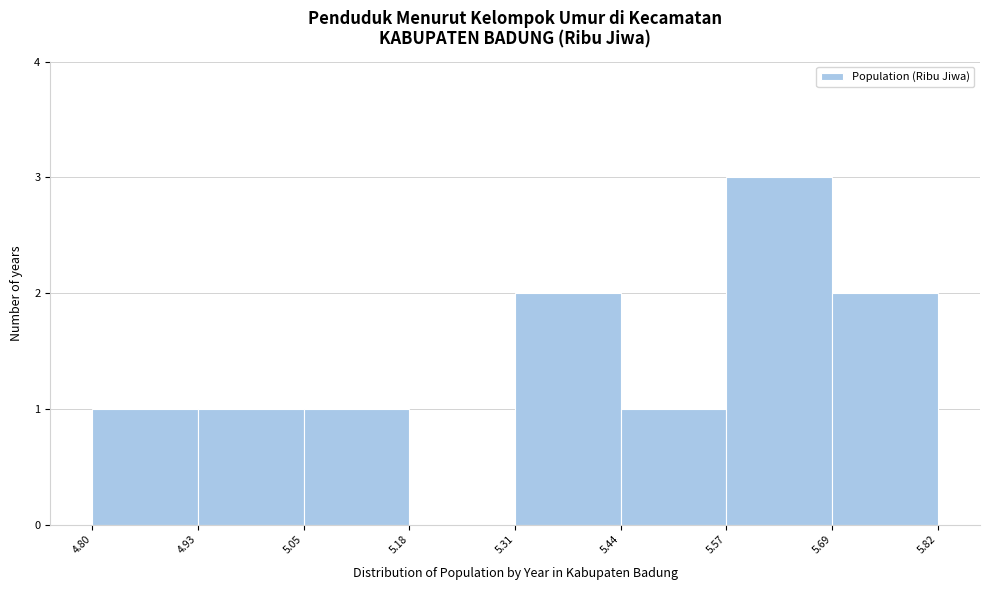

Reading left to right, list every bar in this chart as the range it spans on the x-axis followed by its height. The values are not printed on the chart, so give them approximately, as read against the axis.

4.80 to 4.93: 1
4.93 to 5.05: 1
5.05 to 5.18: 1
5.18 to 5.31: 0
5.31 to 5.44: 2
5.44 to 5.57: 1
5.57 to 5.69: 3
5.69 to 5.82: 2